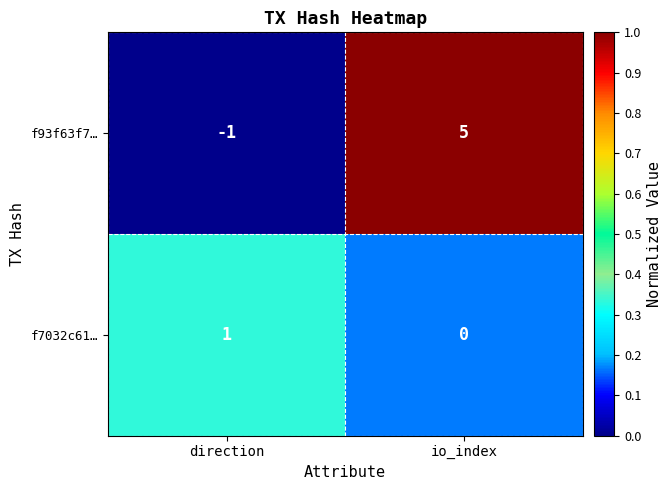

What is the difference between the maximum and minimum values in the f93f63f7… series?

6